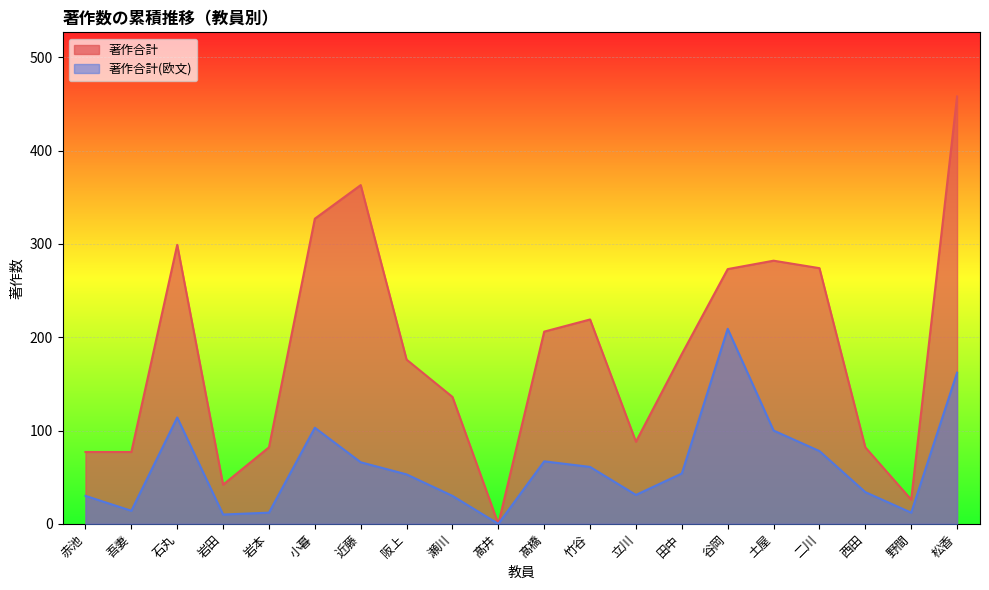

What are all the series names shown in the legend?

著作合計, 著作合計(欧文)